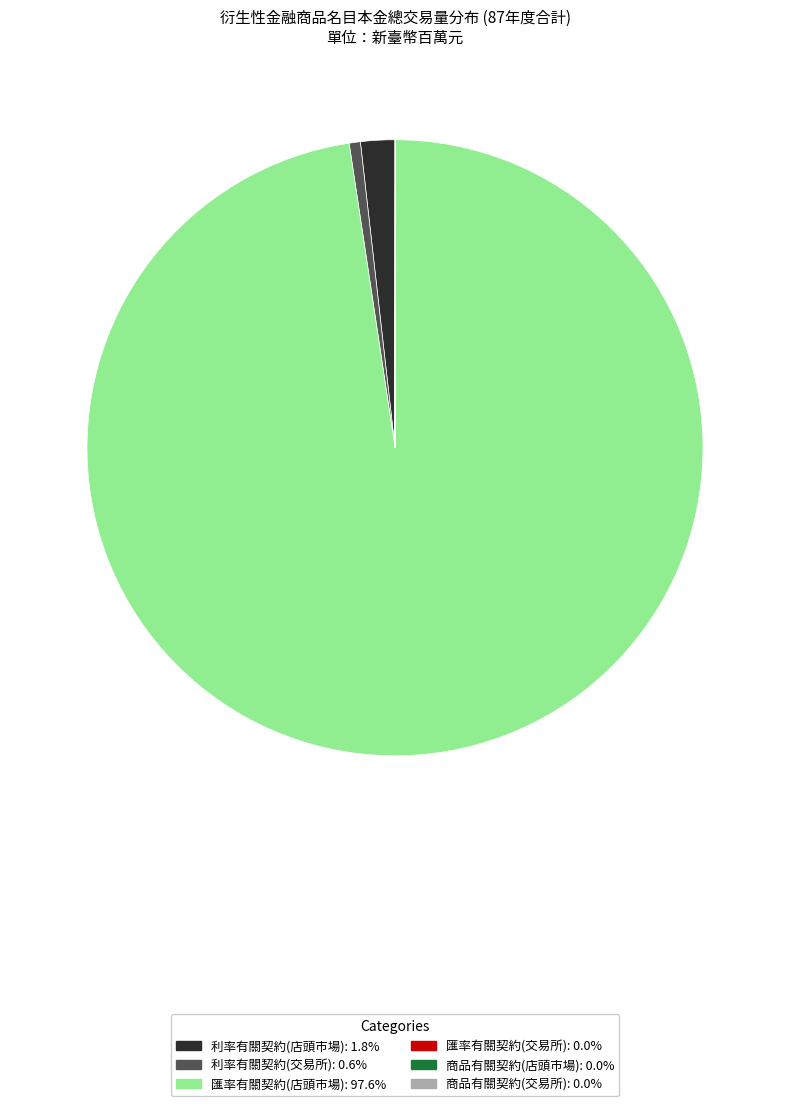

Combined, do 利率有關契約(交易所) and 匯率有關契約(店頭市場) account for over 50%?

Yes